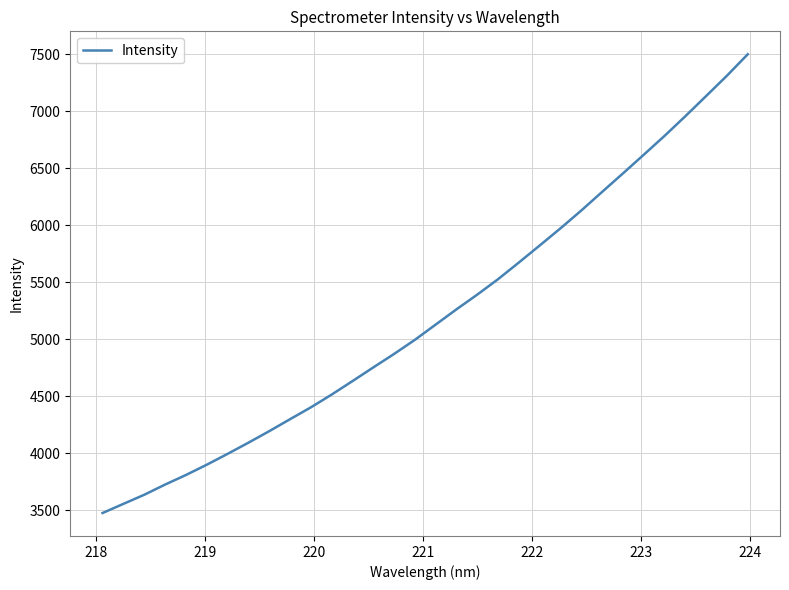

What is the smallest value displayed?

3473.5